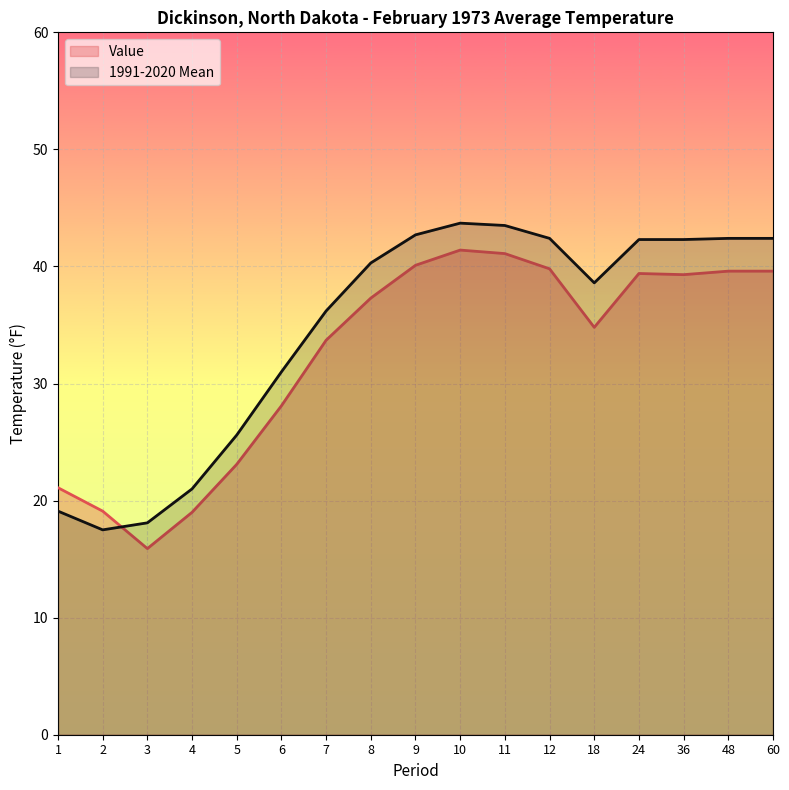

Which series ends up on top after the final intersection of Value and 1991-2020 Mean?

1991-2020 Mean